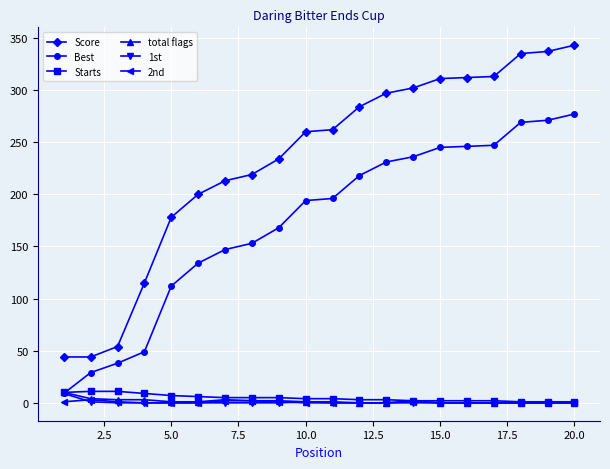

What is the maximum value shown in the chart?

343